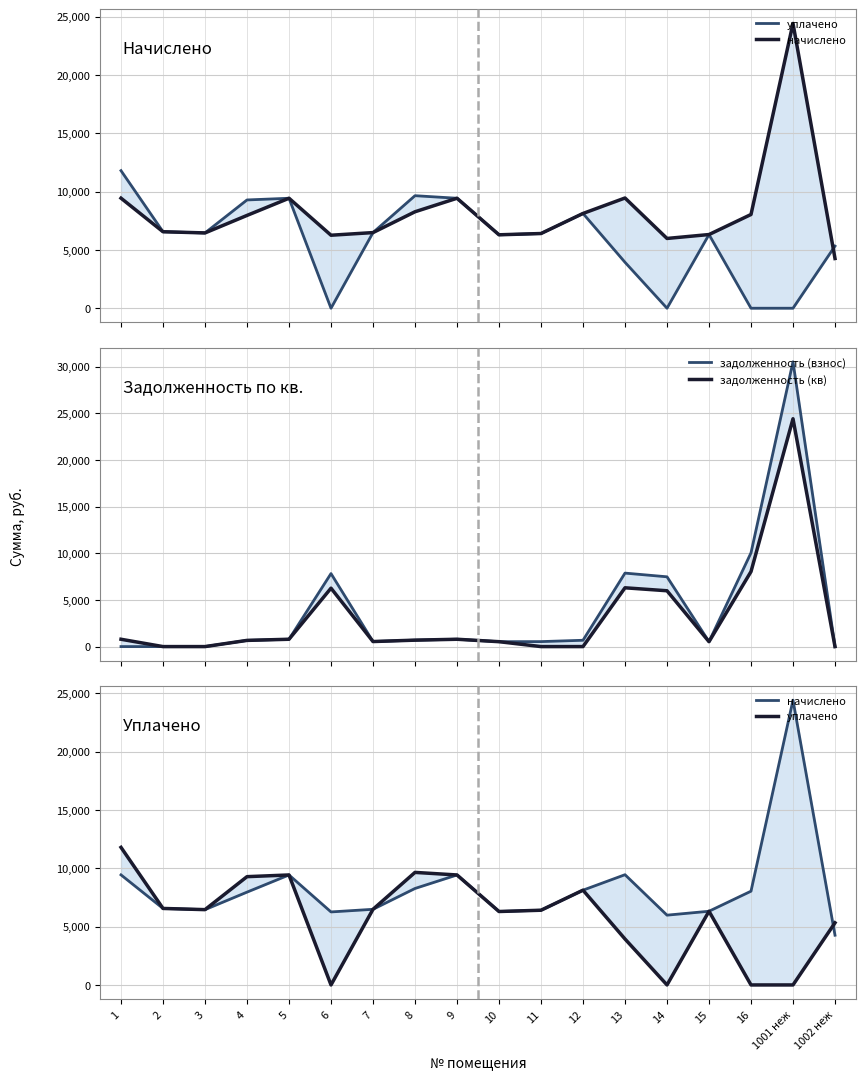

What are all the series names shown in the legend?

уплачено, начислено, задолженность (взнос), задолженность (кв)